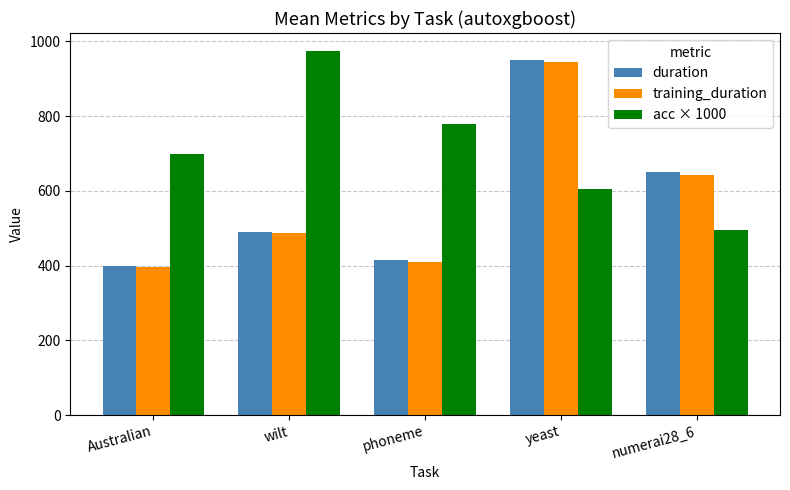

Reading left to right, list all the values displayed in this chart.

duration: 399.5	490.5	414.1	949.3	650.7
training_duration: 395.7	486.7	410.3	945.4	642.2
acc × 1000: 700.0	973.9	778.9	605.1	494.8